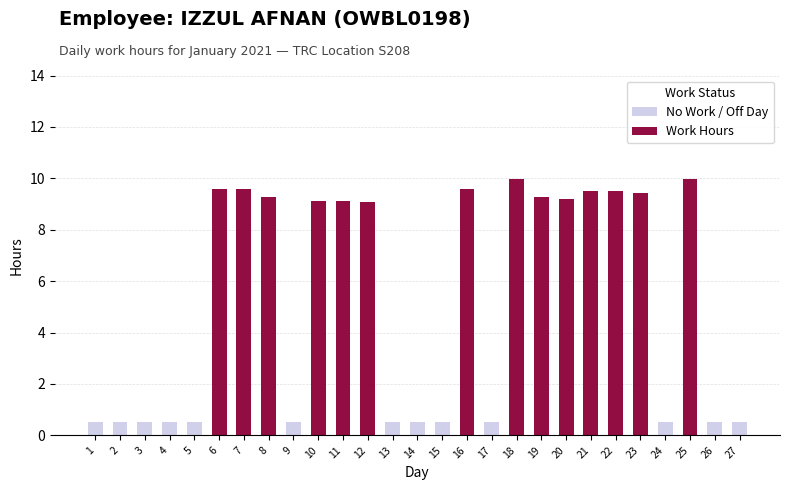

At which category is the sum across all series the highest?

18